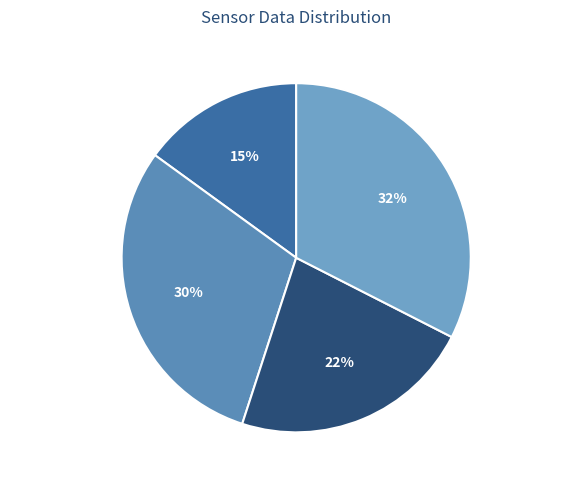

Between ~5025K–5028K and ~5028K–5032K, which is larger?

~5028K–5032K